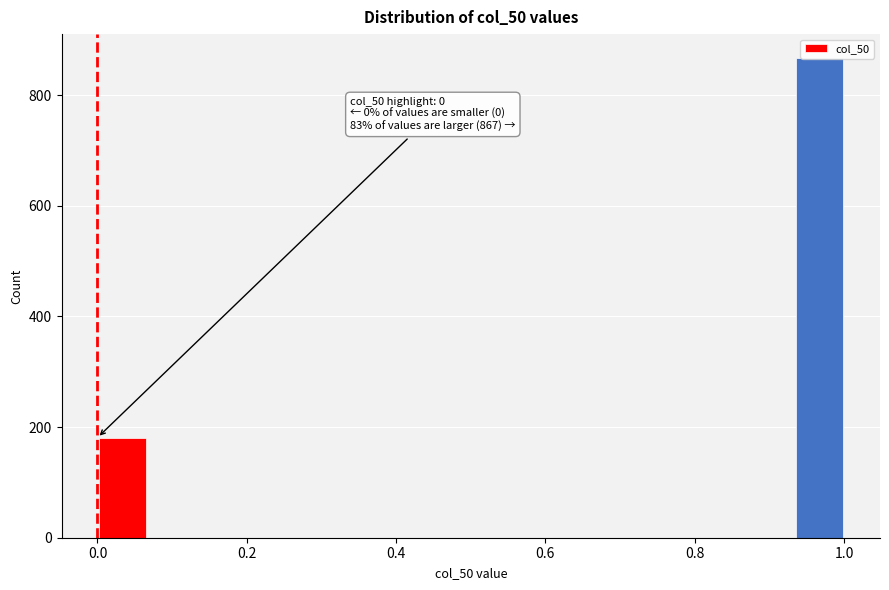

Around what value on the x-axis is the tallest bar? Give the approximate position of its centre, as read against the axis.

0.96